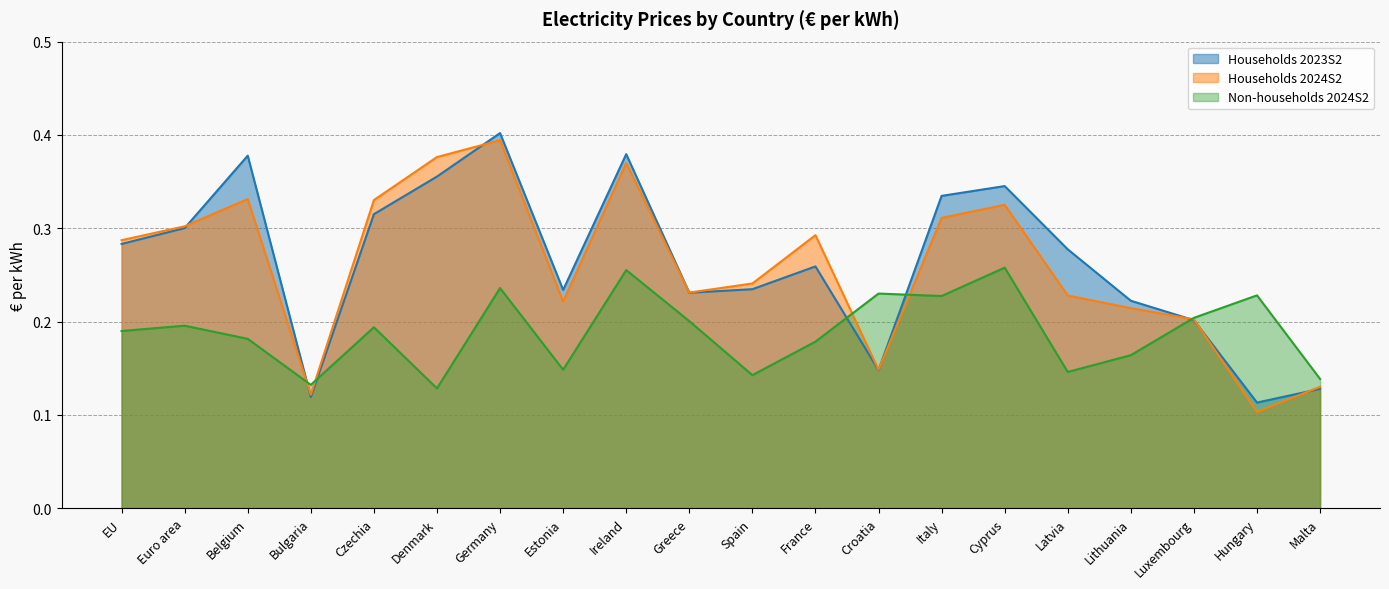

List the labels in order of Households 2024S2 value, largest first.

Germany, Denmark, Ireland, Belgium, Czechia, Cyprus, Italy, Euro area, France, EU, Spain, Greece, Latvia, Estonia, Lithuania, Luxembourg, Croatia, Malta, Bulgaria, Hungary